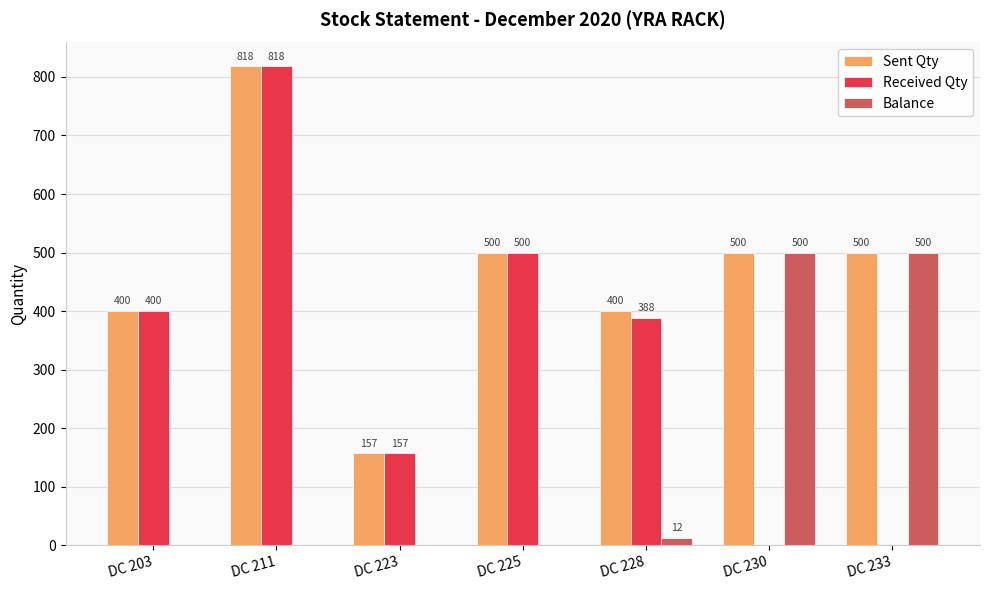

What is the sum of all Received Qty values?

2263